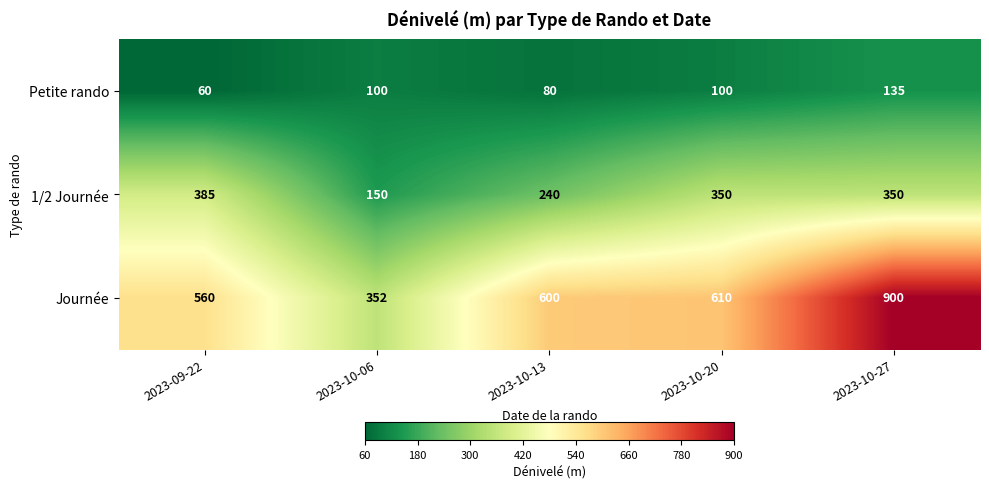

Is it true that 1/2 Journée equals 350 at 2023-10-20?

True